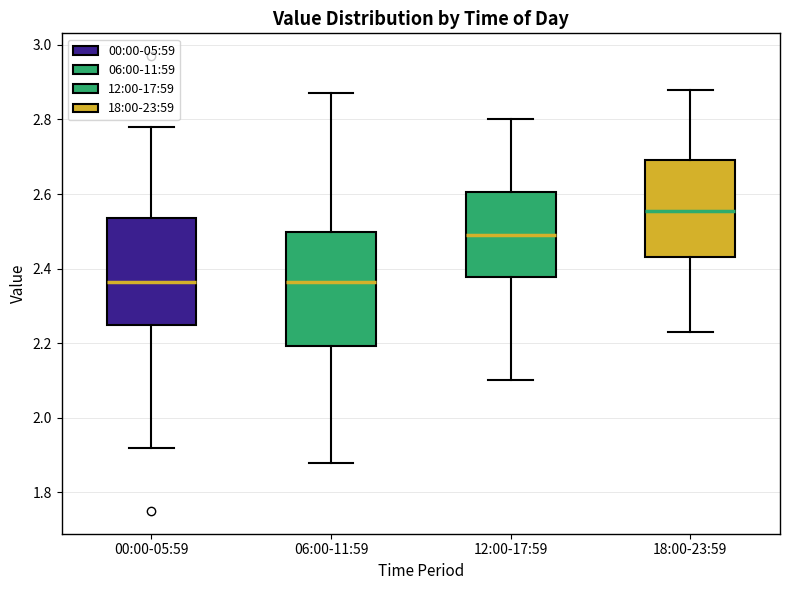

Reading left to right, read every box against the y-axis: the position of its median line, the range the box covers, and the ends of its whiskers. The values are not printed on the chart, so give them approximately, as read against the axis.

00:00-05:59: median 2.36, box 2.26 to 2.54, whiskers 1.92 to 2.78
06:00-11:59: median 2.36, box 2.20 to 2.50, whiskers 1.88 to 2.88
12:00-17:59: median 2.50, box 2.38 to 2.60, whiskers 2.10 to 2.80
18:00-23:59: median 2.56, box 2.44 to 2.70, whiskers 2.24 to 2.88